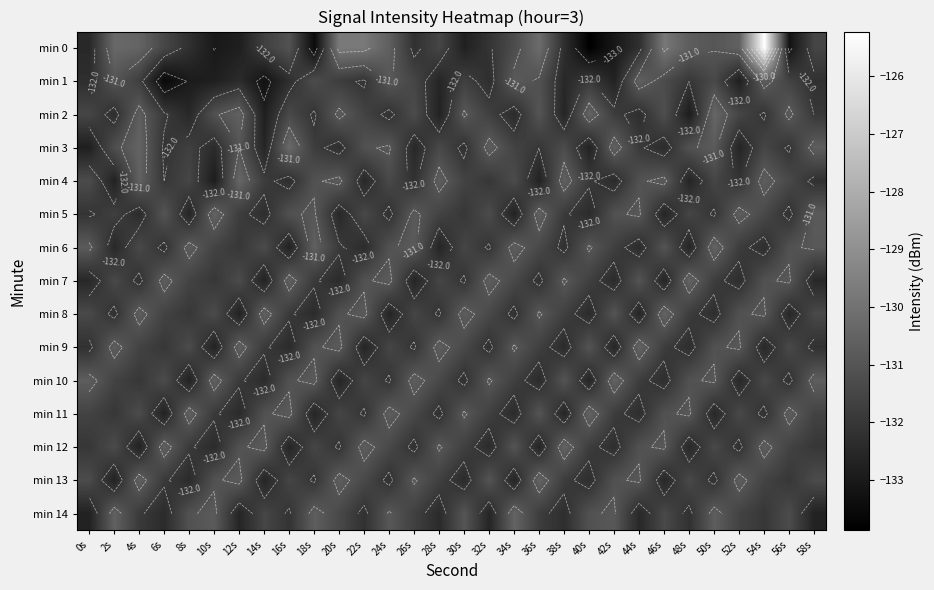

What is the spread (max minus min) of values at 10s?

2.5